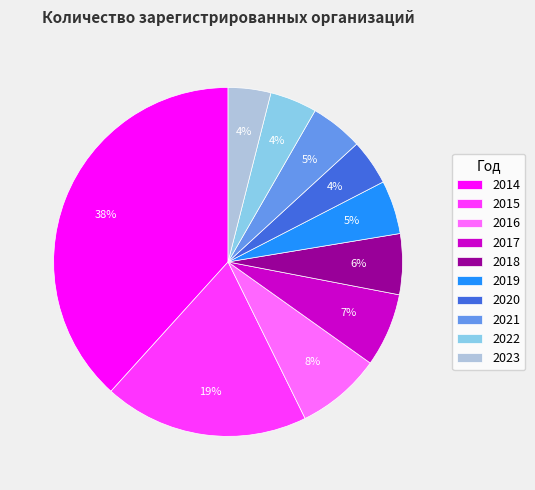

Is it true that 2014 is 24% of the pie?

False